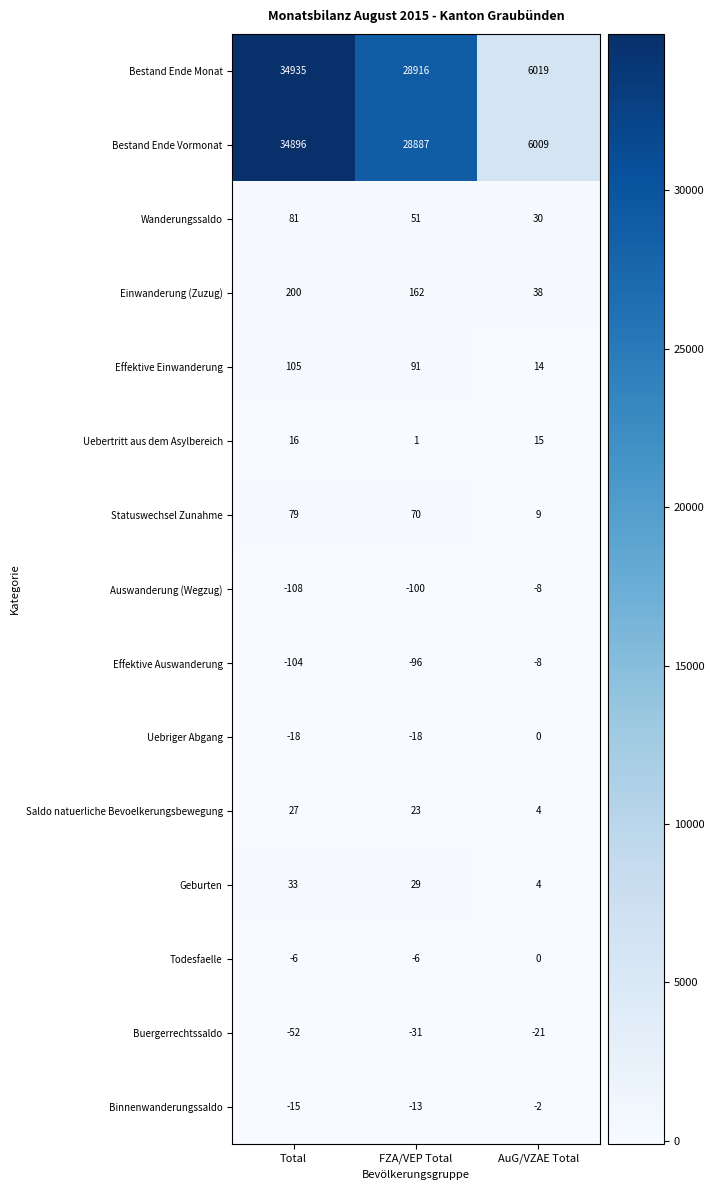

Which label corresponds to the largest value in the chart?

Total